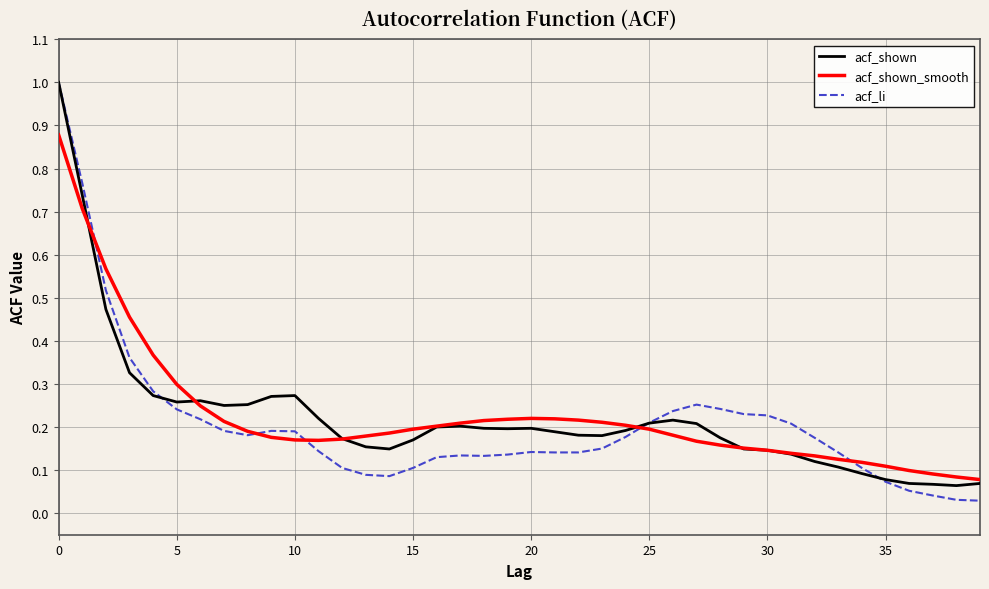

Which series has the largest range (max minus min)?

acf_li